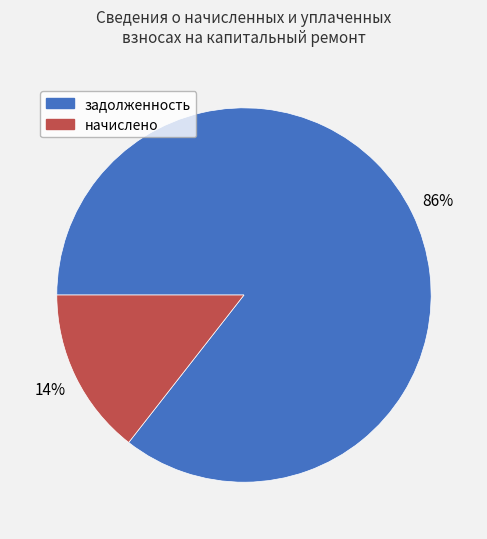

Between начислено and задолженность, which is larger?

задолженность